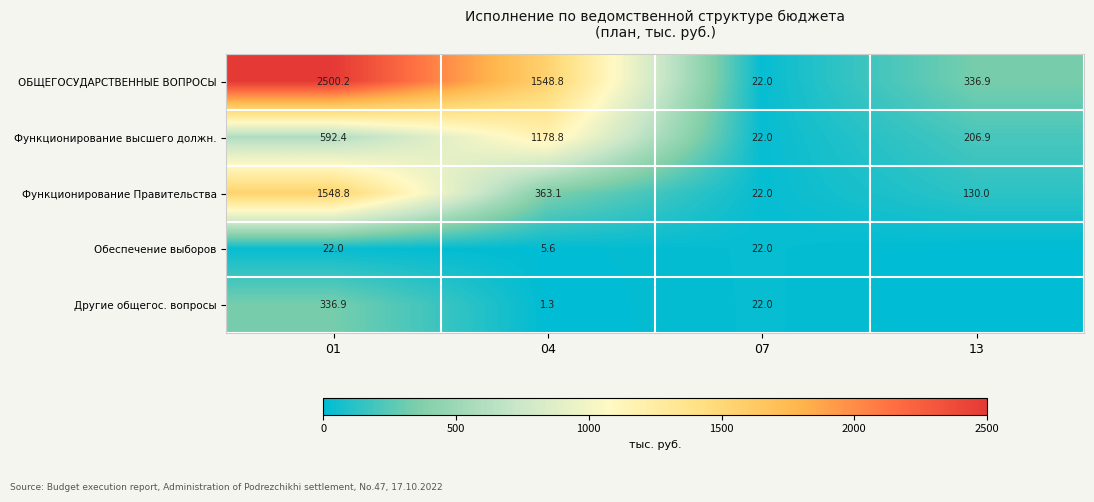

Read the ОБЩЕГОСУДАРСТВЕННЫЕ ВОПРОСЫ value at 13.

336.9